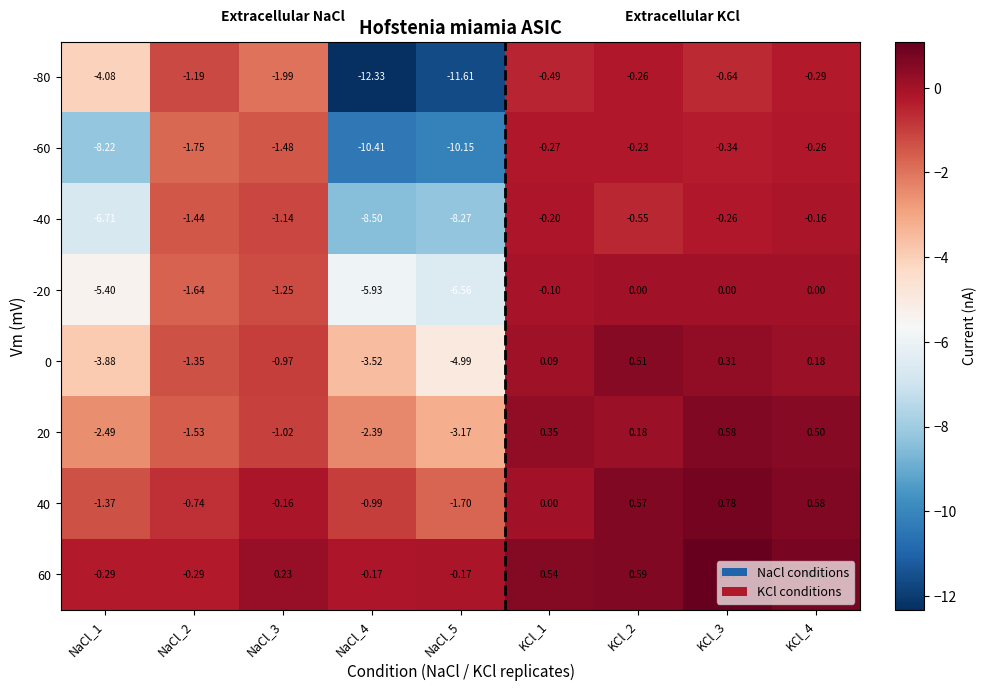

Which series has the widest spread of values?

-80